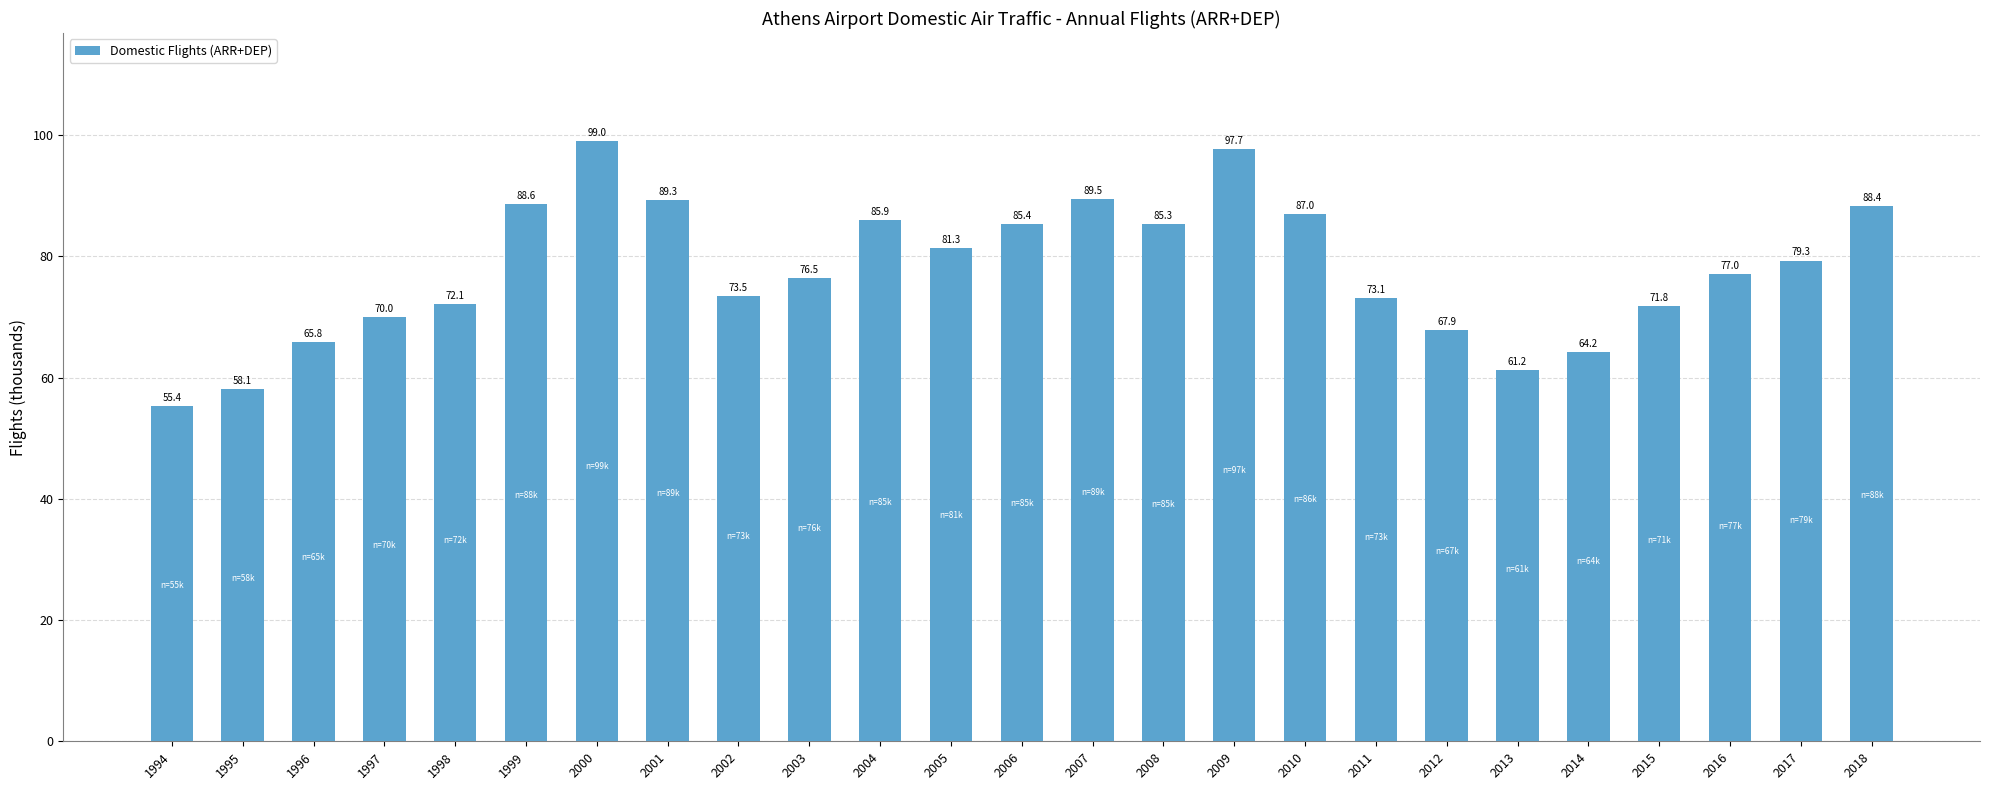

Is it true that the value at 2008 is 85.3?

True